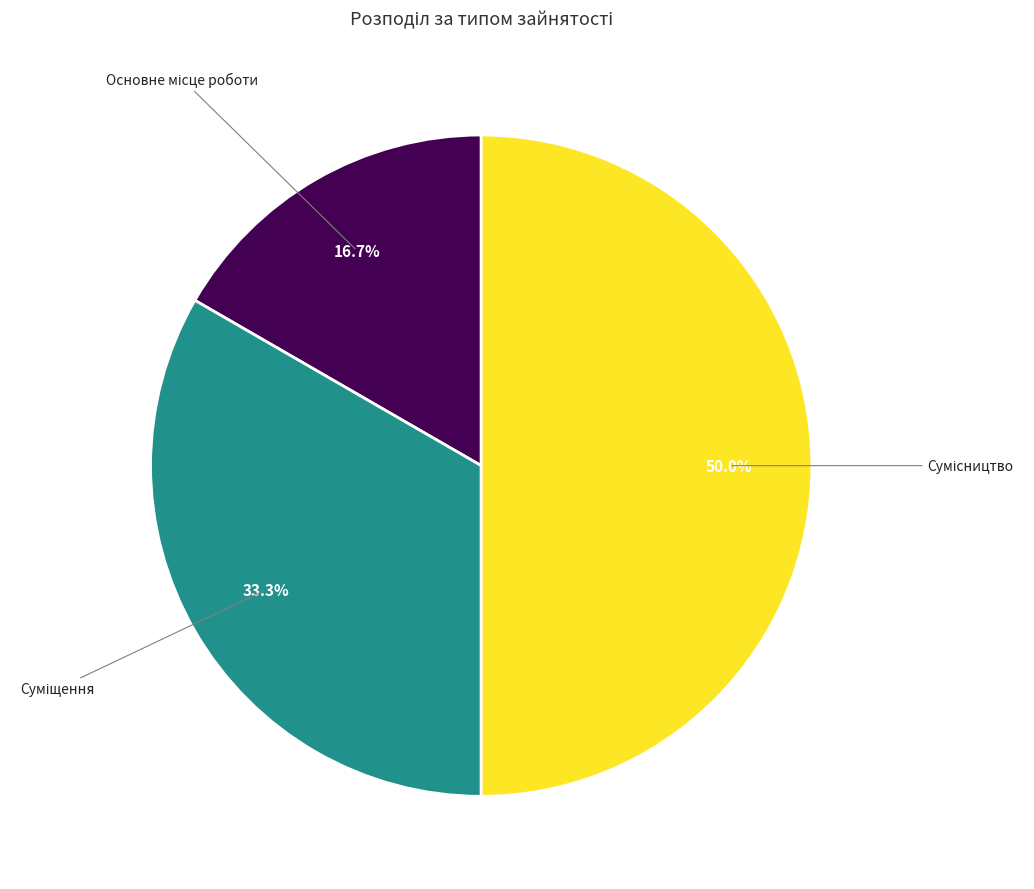

How many slices are in this pie chart?

3